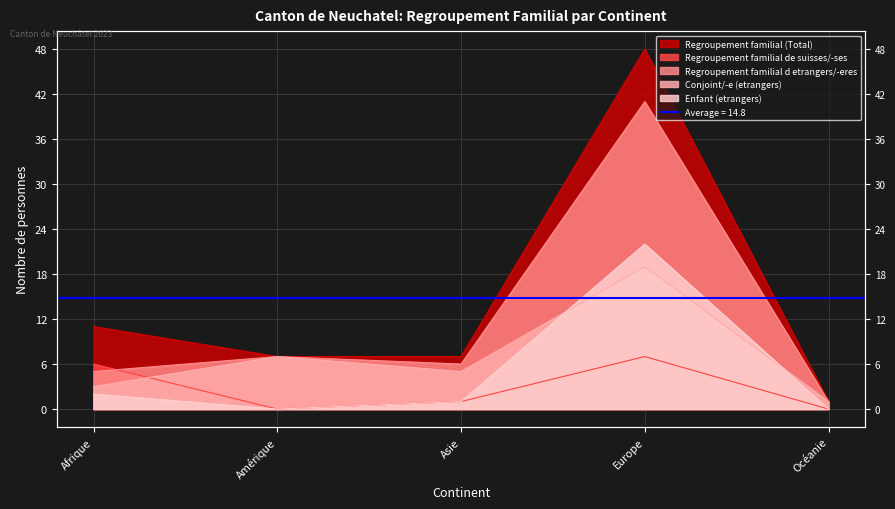

What is the difference between the maximum and minimum values in the Regroupement familial de suisses/-ses series?

7